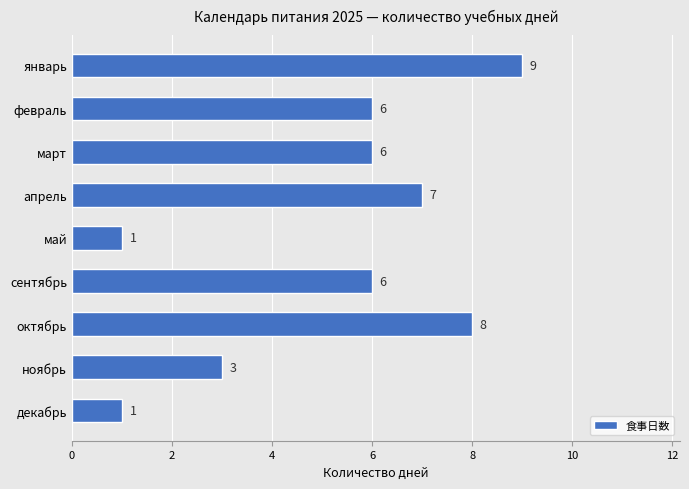

What is the change in value from март to октябрь?

+2